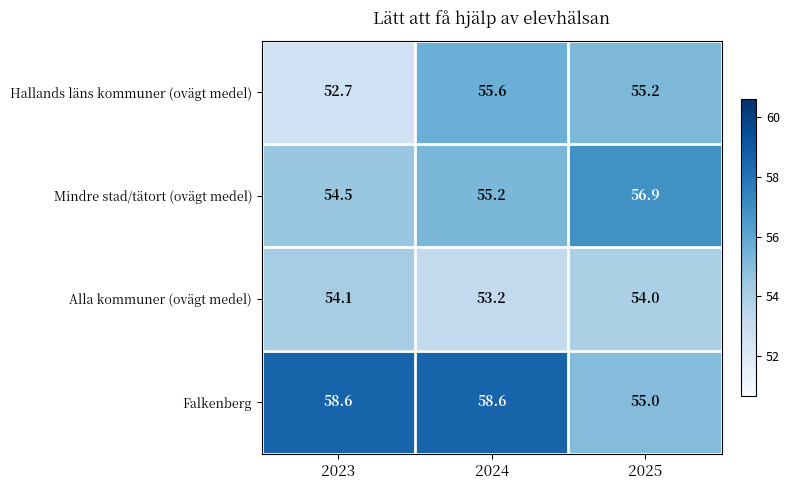

What is the average value of the Falkenberg series?

57.4